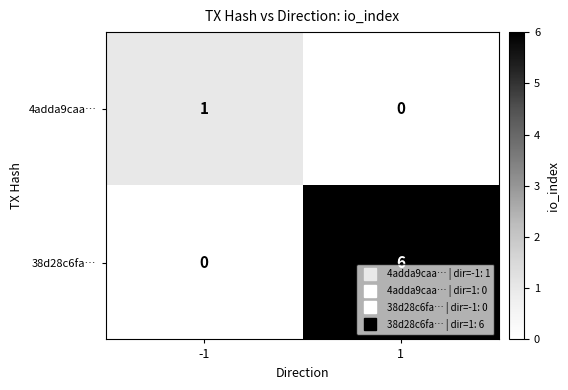

What value does the 38d28c6fa… series have at 1?

6